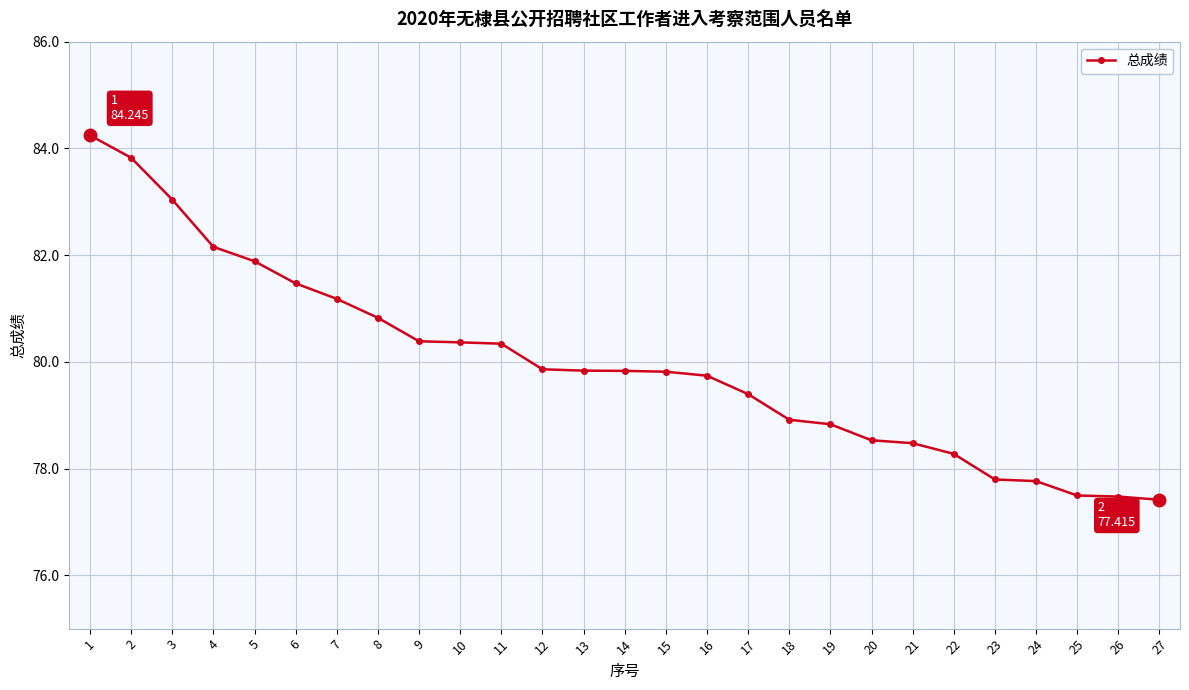

Is it true that the value at 8 is 80.8?

True